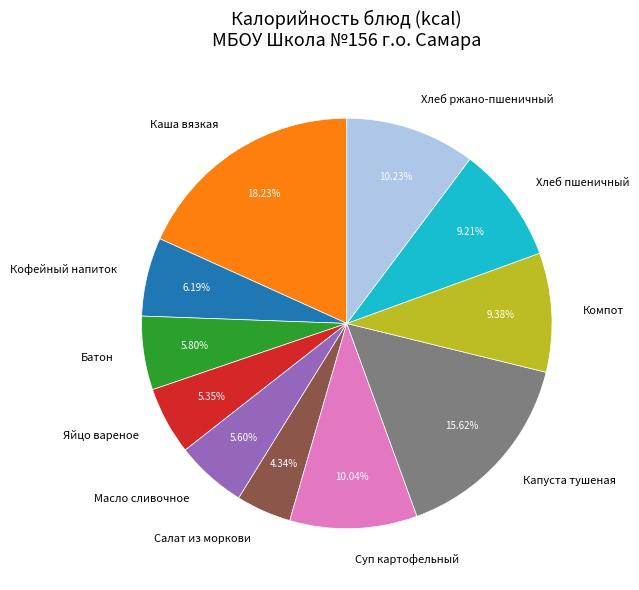

Is Салат из моркови the majority of the pie?

No